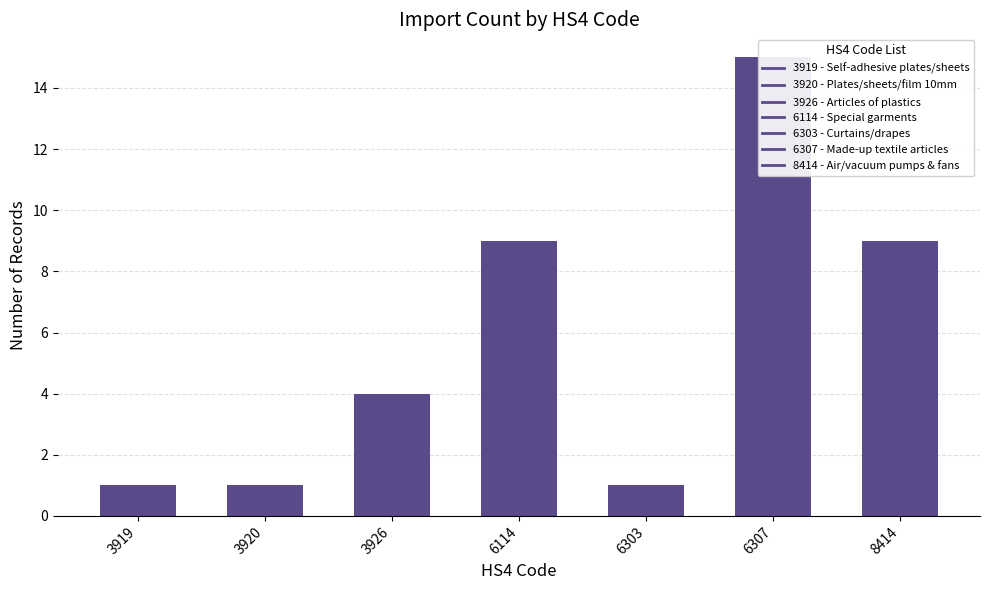

What is the sum of all values?

40